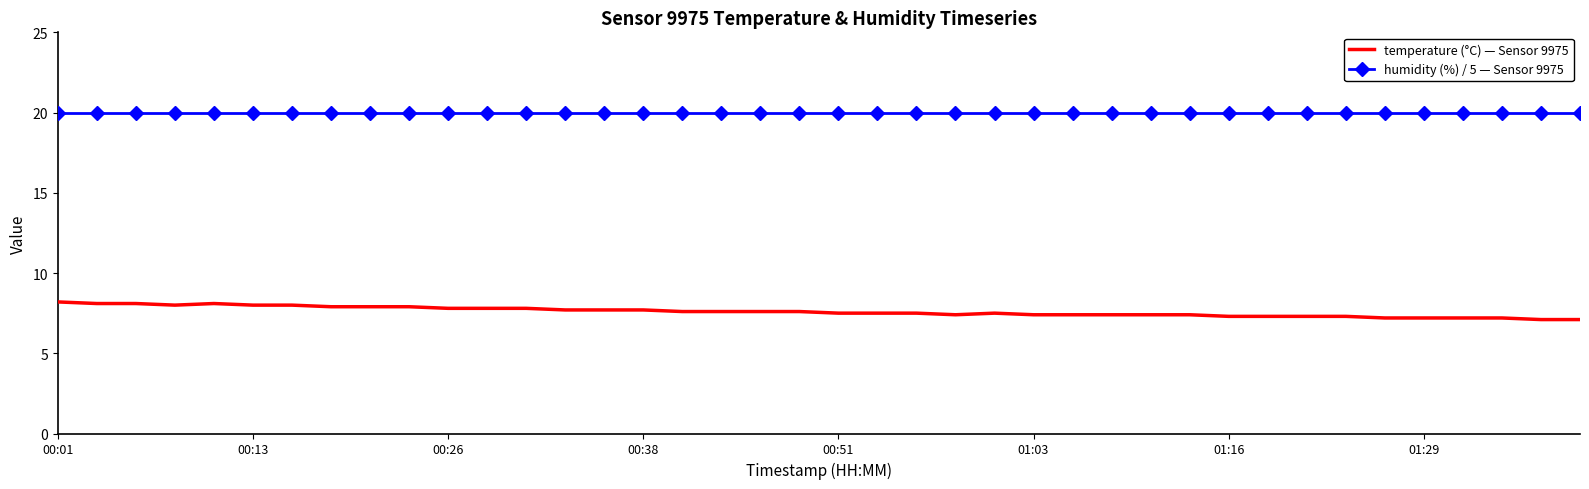

Which series has the largest total across all categories?

humidity (%) / 5 — Sensor 9975